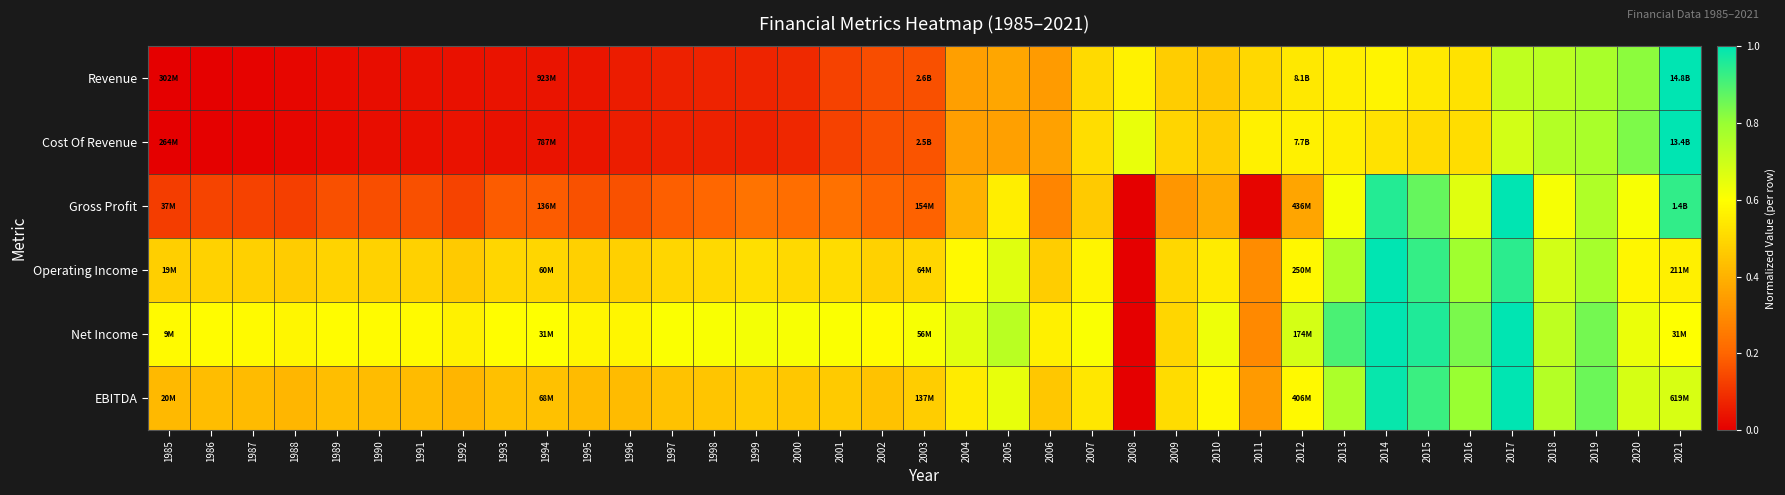

Which has a higher value, 2007 or 2012?

2012